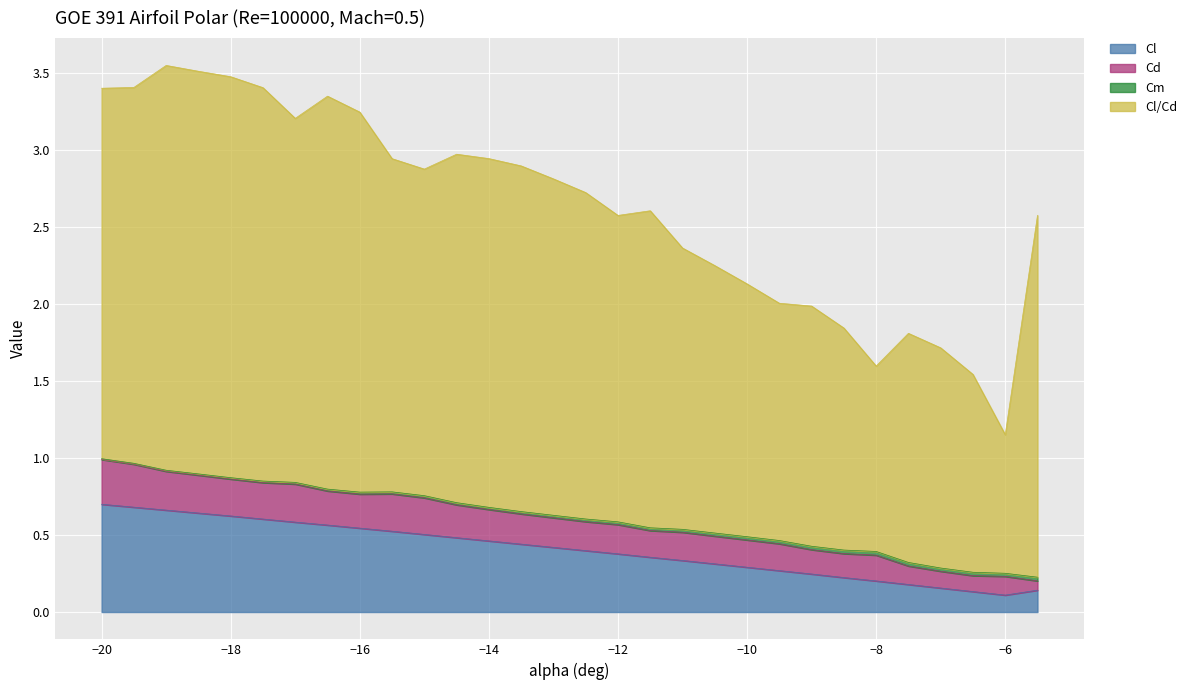

How many interior local valleys does the Cl series have?

1